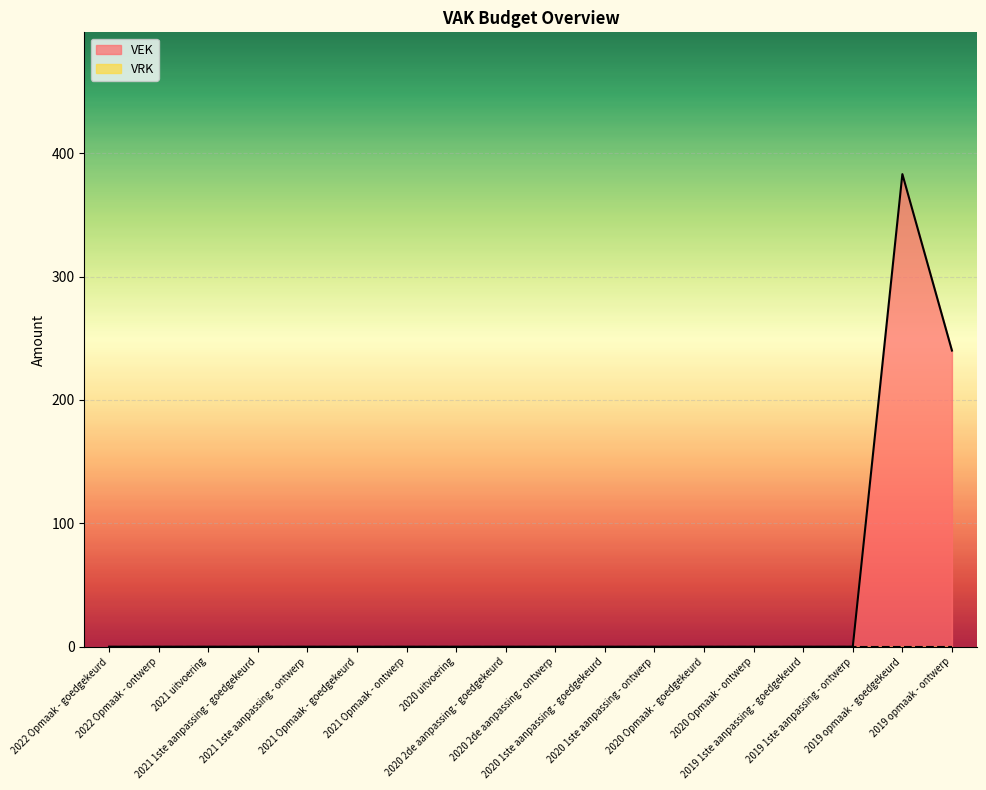

What is the average value?

35